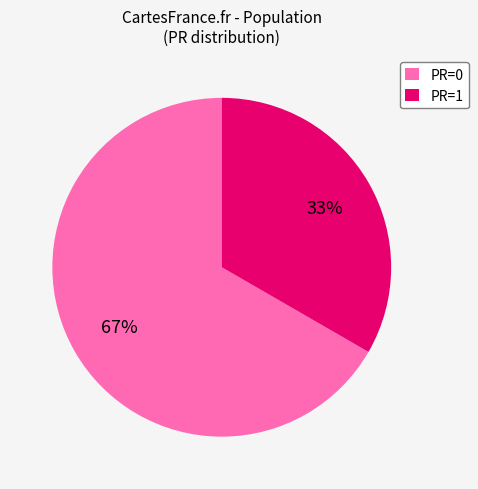

How many segments does this pie chart have?

2